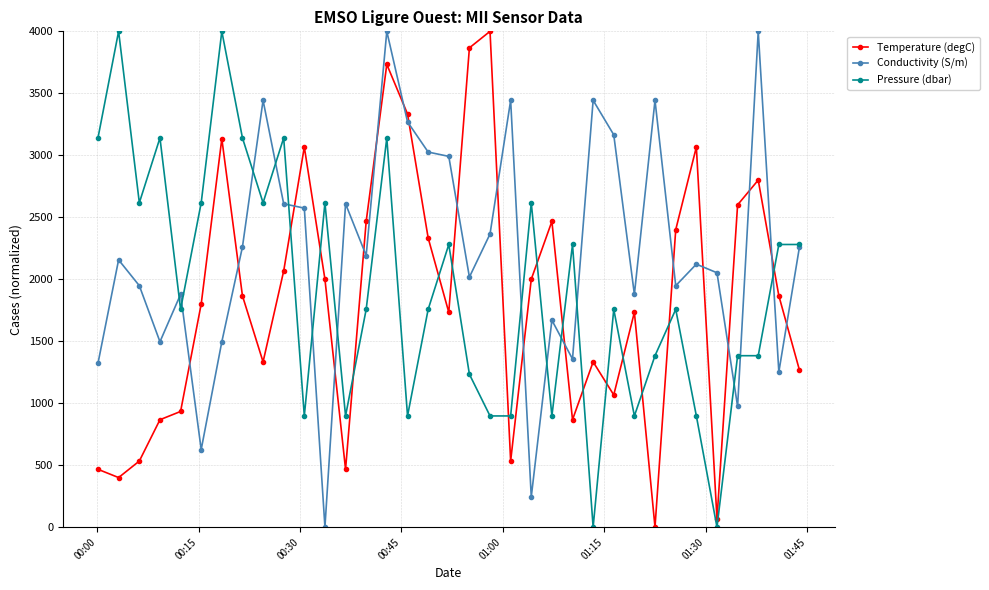

True or false: Conductivity (S/m) has more than 0 interior local peaks.

True